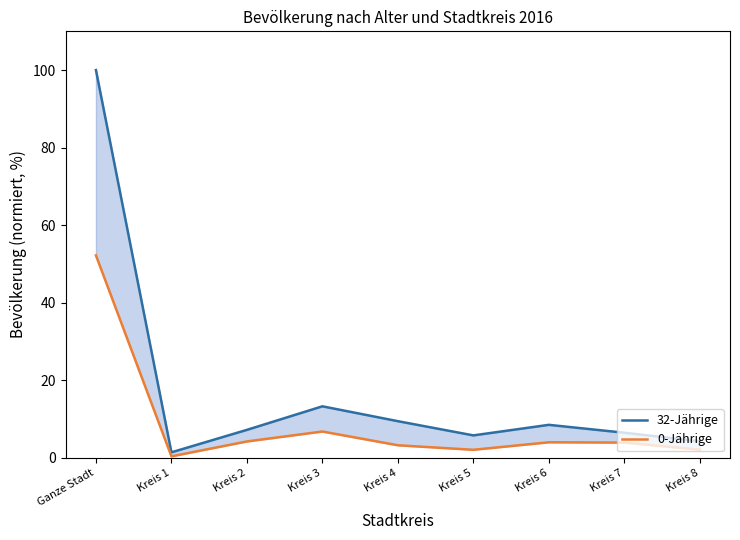

The value of 0-Jährige at Kreis 6 is 3.9. True or false?

True